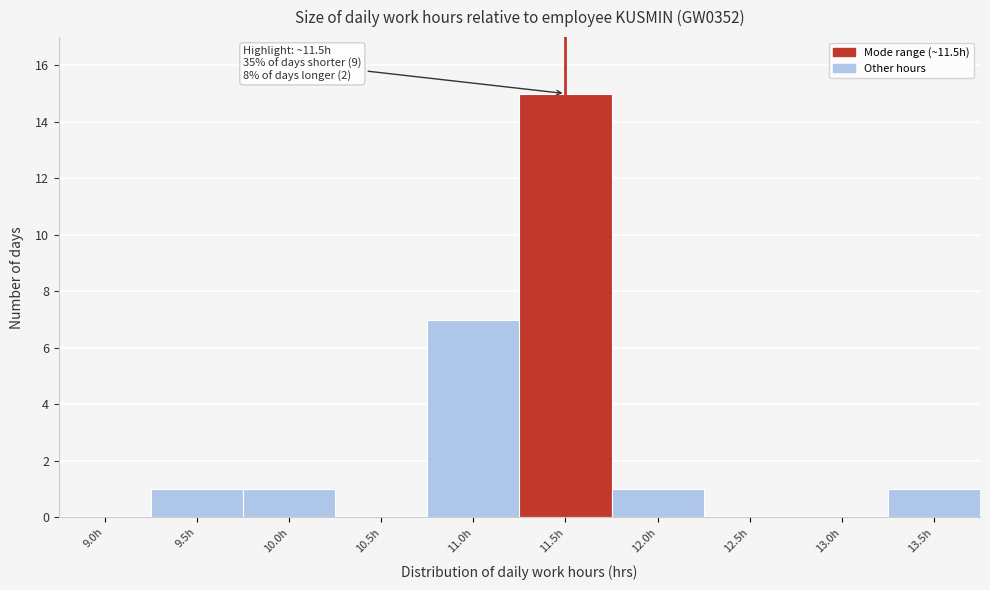

Reading left to right, transcribe all the data shown in this chart.

9.0h=0	9.5h=1	10.0h=1	10.5h=0	11.0h=7	11.5h=15	12.0h=1	12.5h=0	13.0h=0	13.5h=1